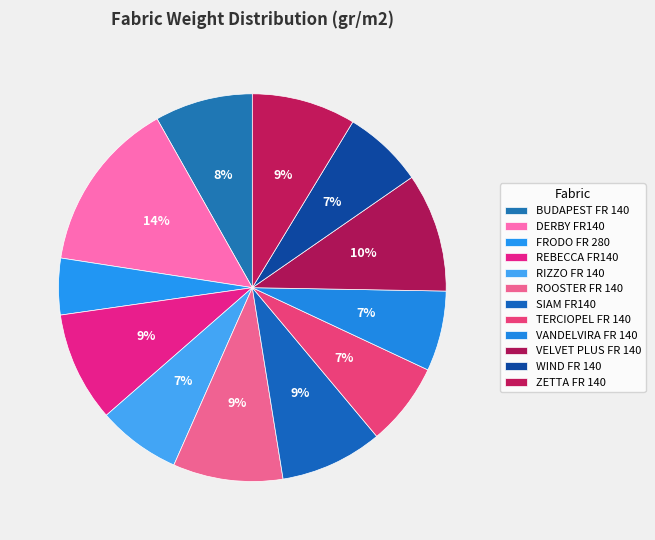

Does BUDAPEST FR 140 represent more than half of the total?

No